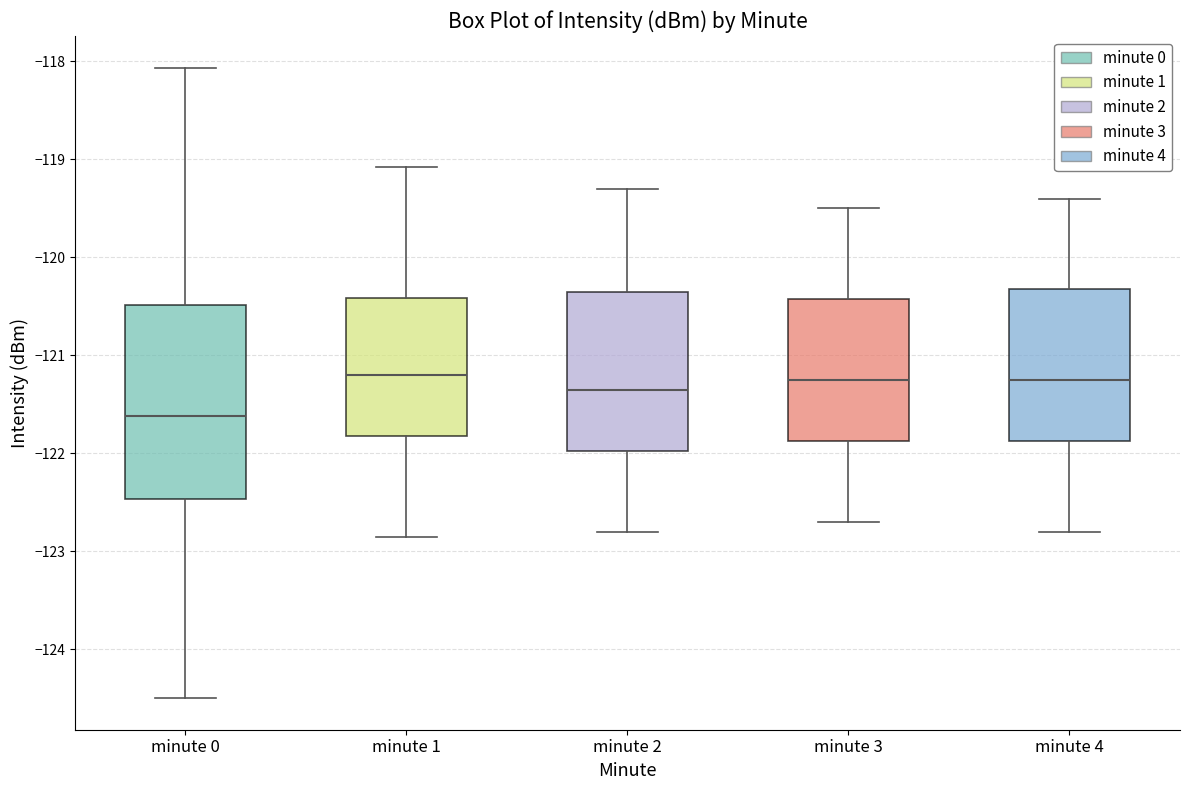

Reading left to right, transcribe this box plot: for each box, give where its median line is, the range the box spans, and where its two whiskers end, as read against the y-axis. The values are not printed on the chart, so give them approximately, as read against the axis.

minute 0: median -121.6, box -122.5 to -120.5, whiskers -124.5 to -118.1
minute 1: median -121.2, box -121.8 to -120.4, whiskers -122.9 to -119.1
minute 2: median -121.3, box -122.0 to -120.3, whiskers -122.8 to -119.3
minute 3: median -121.2, box -121.9 to -120.4, whiskers -122.7 to -119.5
minute 4: median -121.2, box -121.9 to -120.3, whiskers -122.8 to -119.4